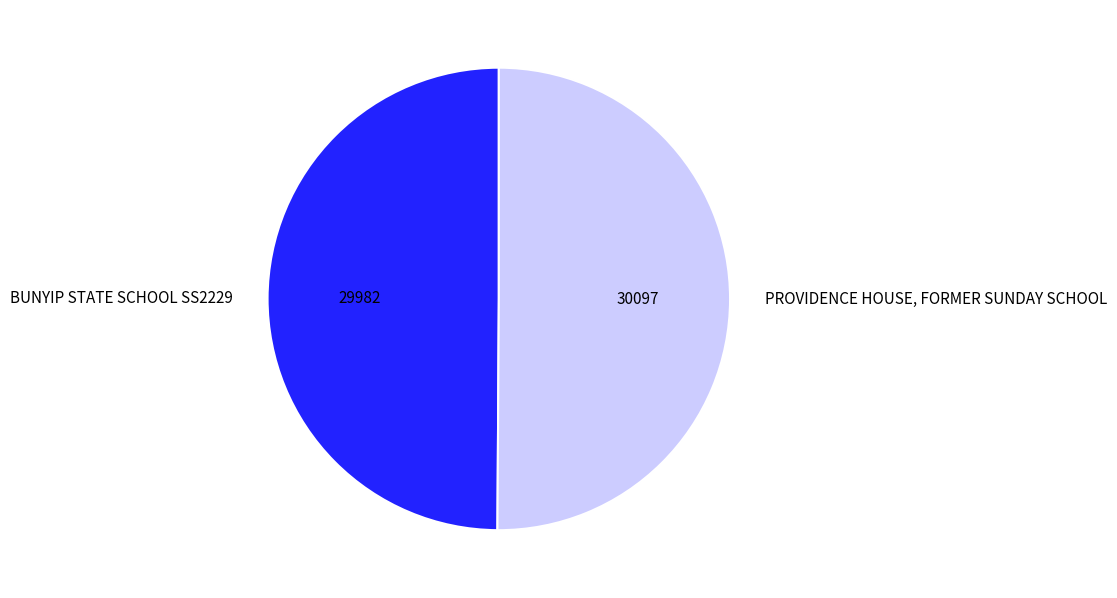

How many segments does this pie chart have?

2